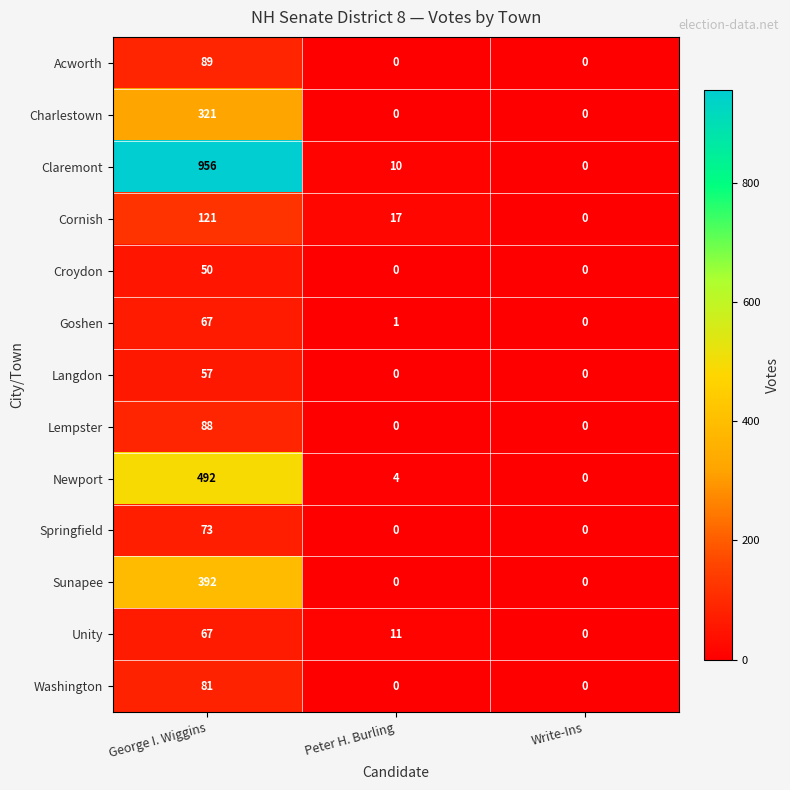

The value of Acworth at George I. Wiggins is 89. True or false?

True